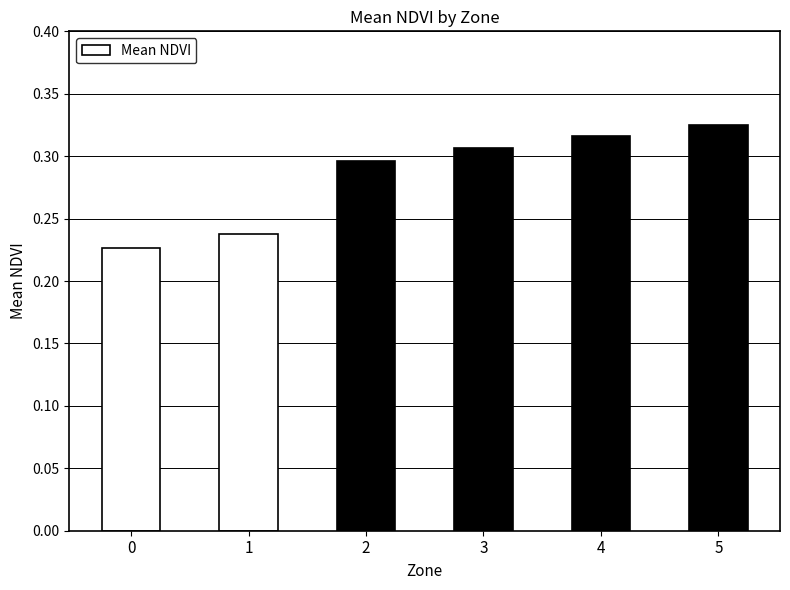

At which category does the chart reach its peak across all series?

5